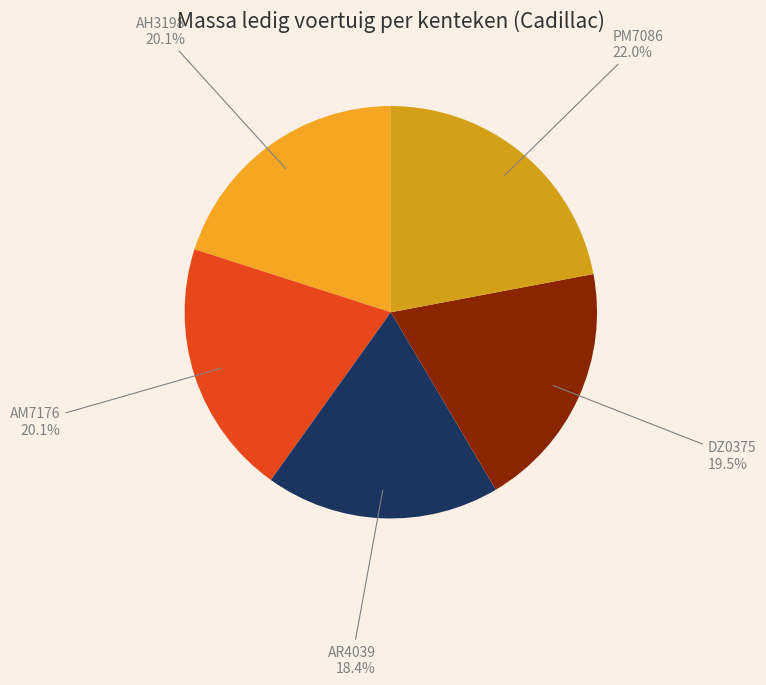

Approximately how many times larger is the value at PM7086 compared to AM7176?

1.1